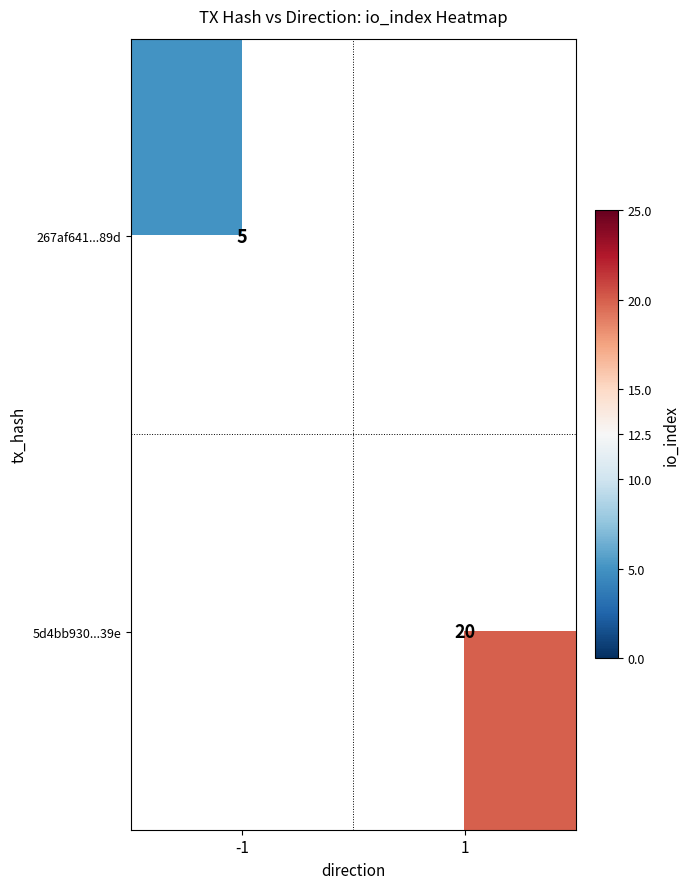

True or false: 267af641...89d has a value of 1 at -1.

False